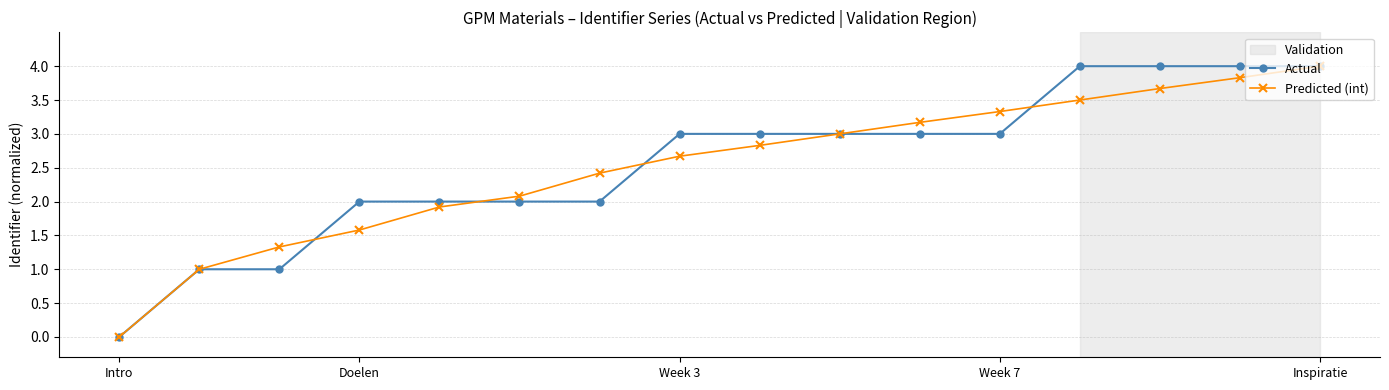

How many categories are shown in the chart?

16